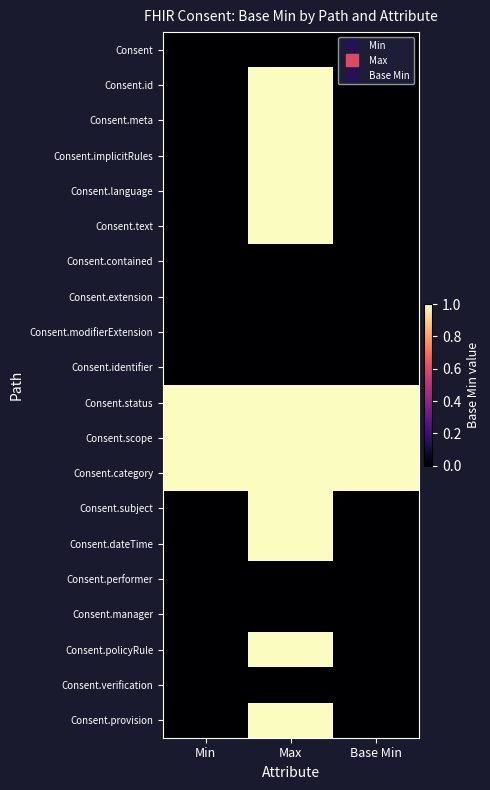

Reading left to right, what are all the values shown in this chart?

Consent: Min=0	Max=0	Base Min=0
Consent.id: Min=0	Max=1	Base Min=0
Consent.meta: Min=0	Max=1	Base Min=0
Consent.implicitRules: Min=0	Max=1	Base Min=0
Consent.language: Min=0	Max=1	Base Min=0
Consent.text: Min=0	Max=1	Base Min=0
Consent.contained: Min=0	Max=0	Base Min=0
Consent.extension: Min=0	Max=0	Base Min=0
Consent.modifierExtension: Min=0	Max=0	Base Min=0
Consent.identifier: Min=0	Max=0	Base Min=0
Consent.status: Min=1	Max=1	Base Min=1
Consent.scope: Min=1	Max=1	Base Min=1
Consent.category: Min=1	Max=1	Base Min=1
Consent.subject: Min=0	Max=1	Base Min=0
Consent.dateTime: Min=0	Max=1	Base Min=0
Consent.performer: Min=0	Max=0	Base Min=0
Consent.manager: Min=0	Max=0	Base Min=0
Consent.policyRule: Min=0	Max=1	Base Min=0
Consent.verification: Min=0	Max=0	Base Min=0
Consent.provision: Min=0	Max=1	Base Min=0